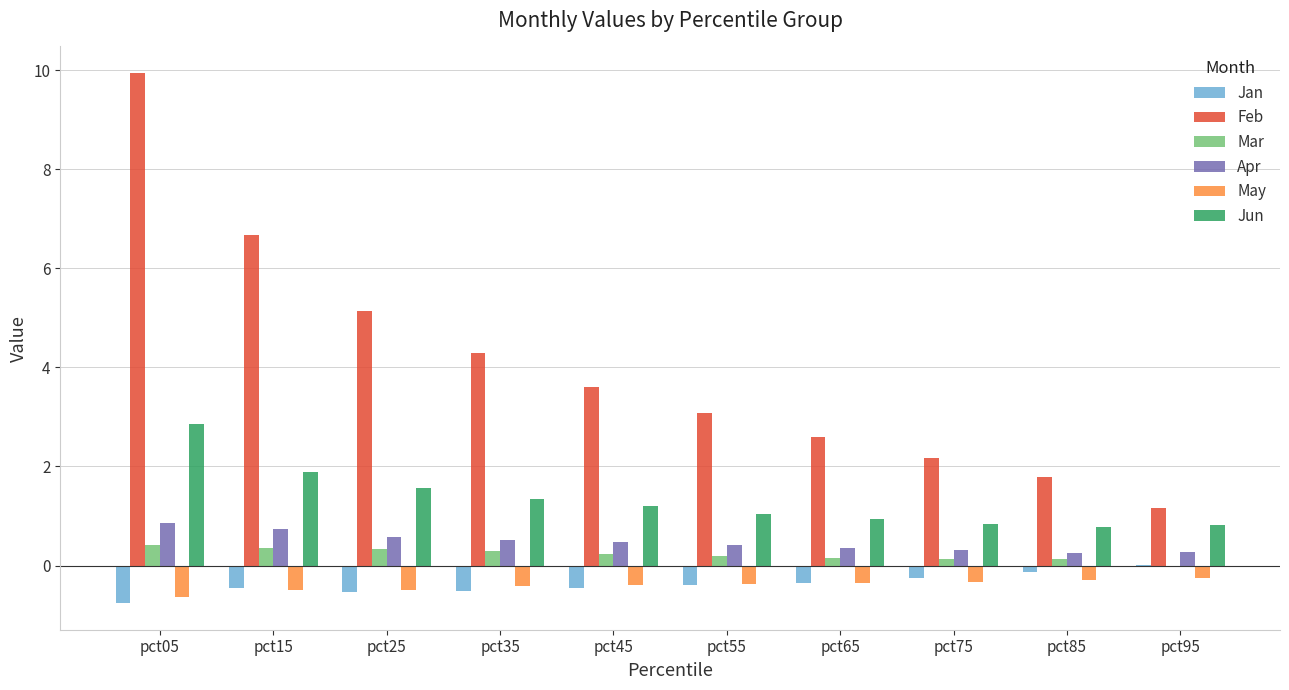

The Jun series shows 0.4 at pct85. True or false?

False